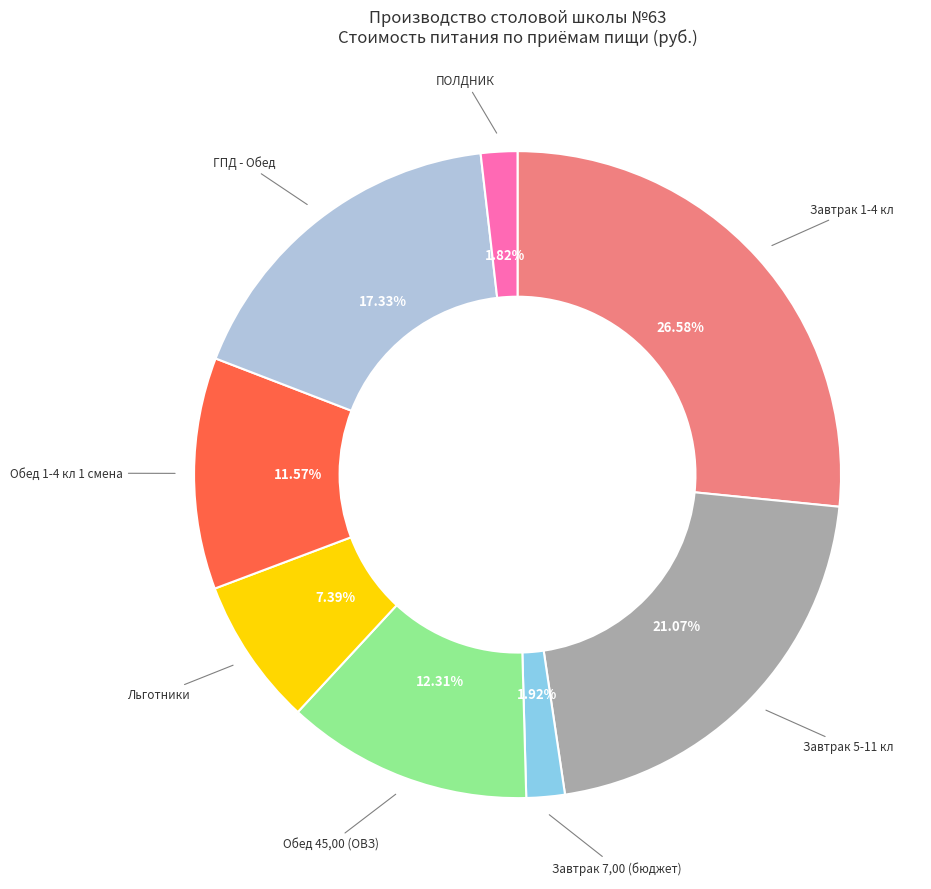

True or false: Завтрак 5-11 кл accounts for 21% of the total.

True